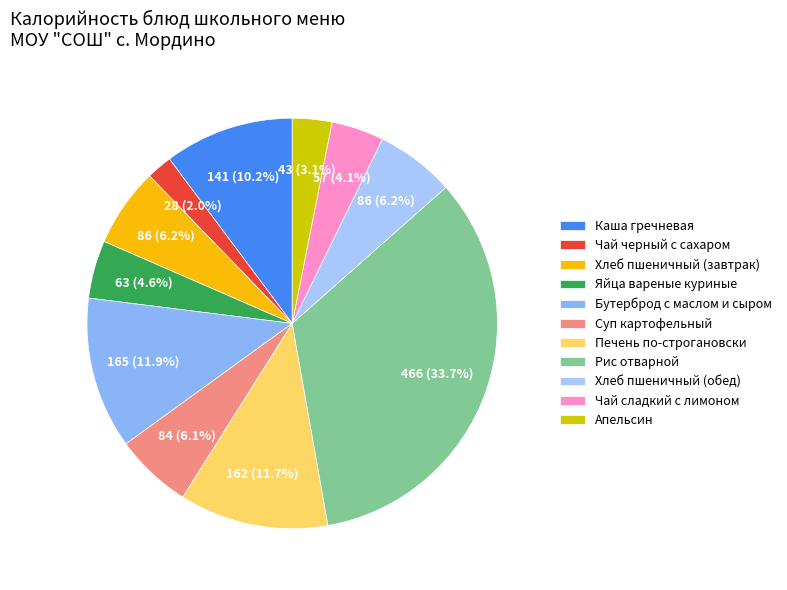

To the nearest percent, what is the combined percentage of Хлеб пшеничный (завтрак) and Хлеб пшеничный (обед)?

12%